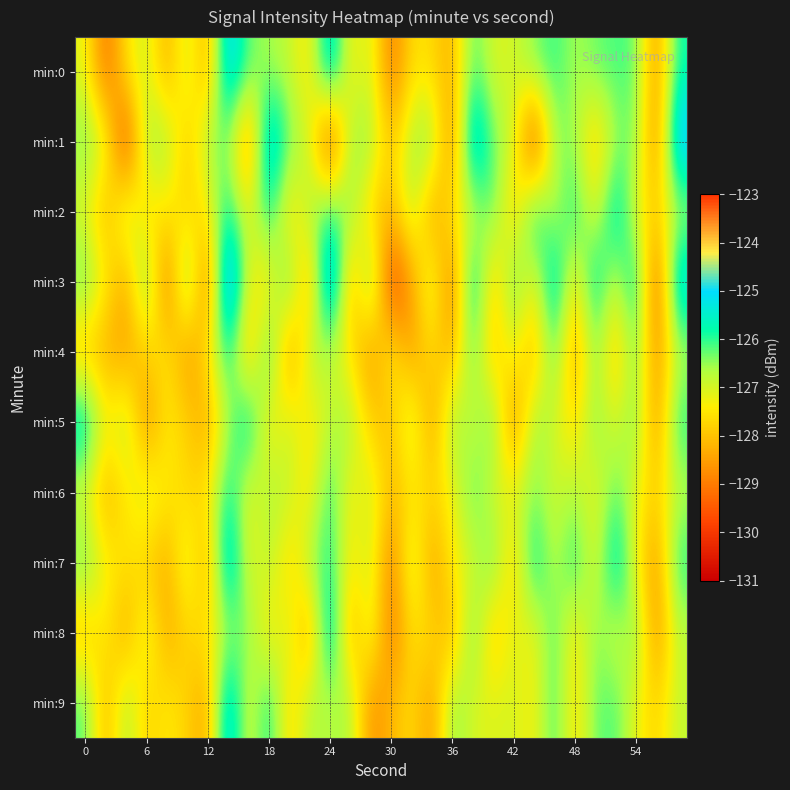

What is the minimum value shown in the chart?

-130.2